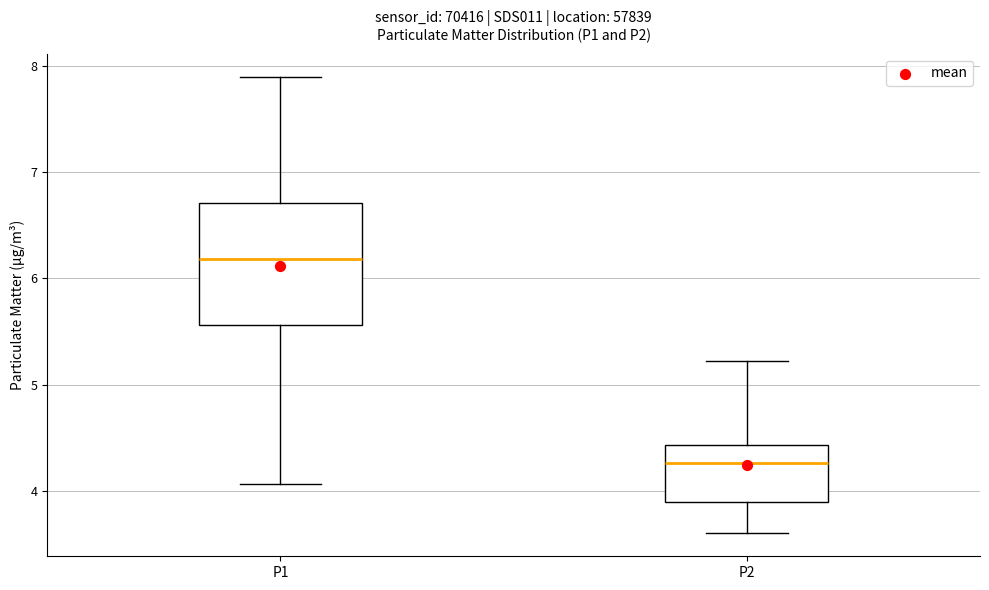

Reading left to right, read every box against the y-axis: the position of its median line, the range the box covers, and the ends of its whiskers. The values are not printed on the chart, so give them approximately, as read against the axis.

P1: median 6.2, box 5.6 to 6.7, whiskers 4.1 to 7.9
P2: median 4.3, box 3.9 to 4.4, whiskers 3.6 to 5.2